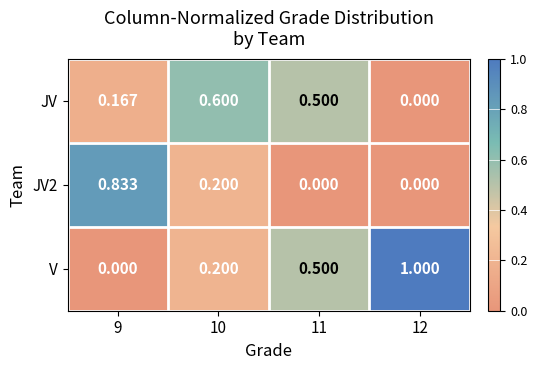

Is the value of JV2 at 12 greater than the value of JV at 11?

No